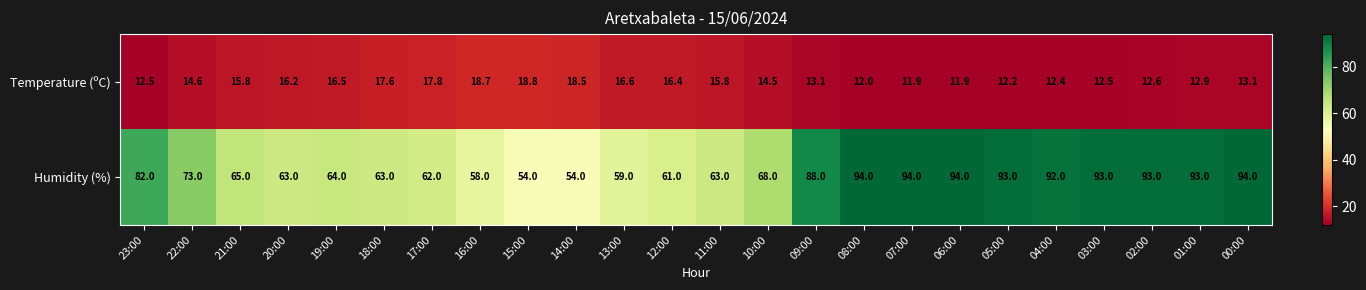

What is the difference between the maximum and second lowest values in the Humidity (%) series?

40.0